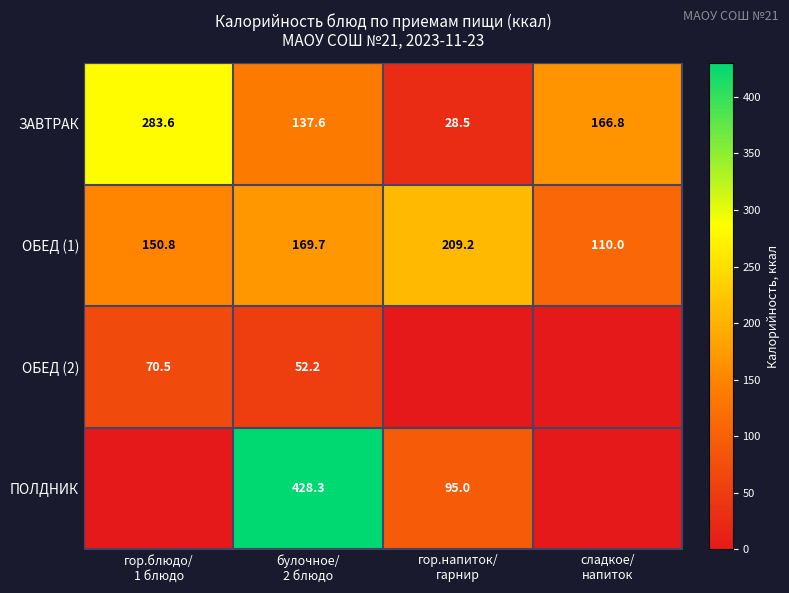

What is the difference between the maximum and minimum values in the ЗАВТРАК series?

255.1